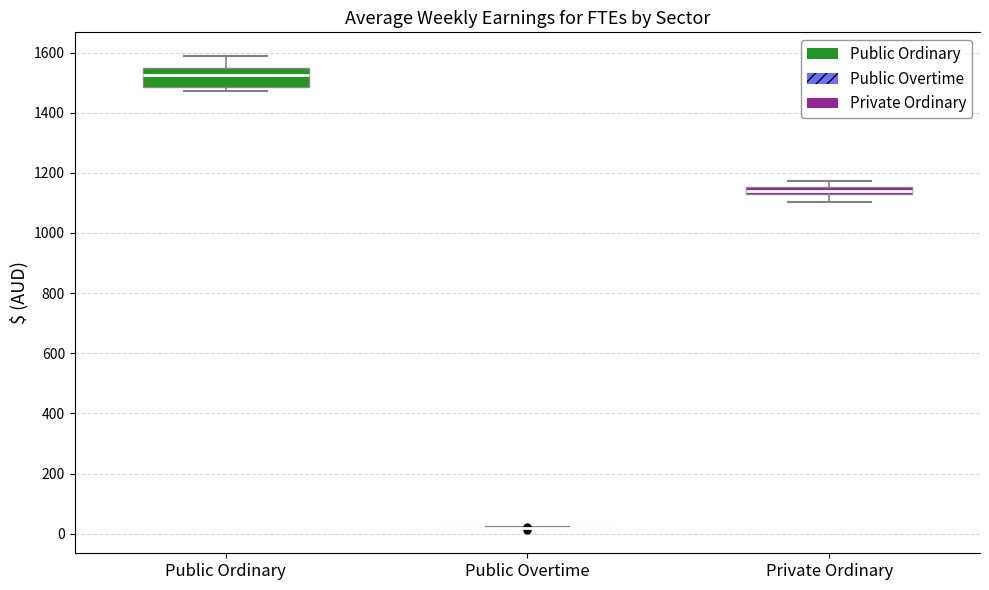

Which box is the tallest, from its lower edge to its upper edge?

Public Ordinary